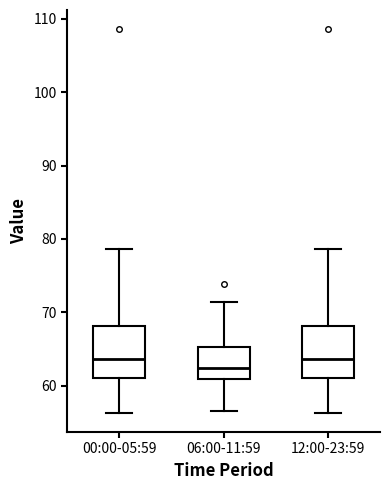

Where is the lower edge of the box for 06:00-11:59 on the y-axis? The values are not printed on the chart, so give them approximately, as read against the axis.

61